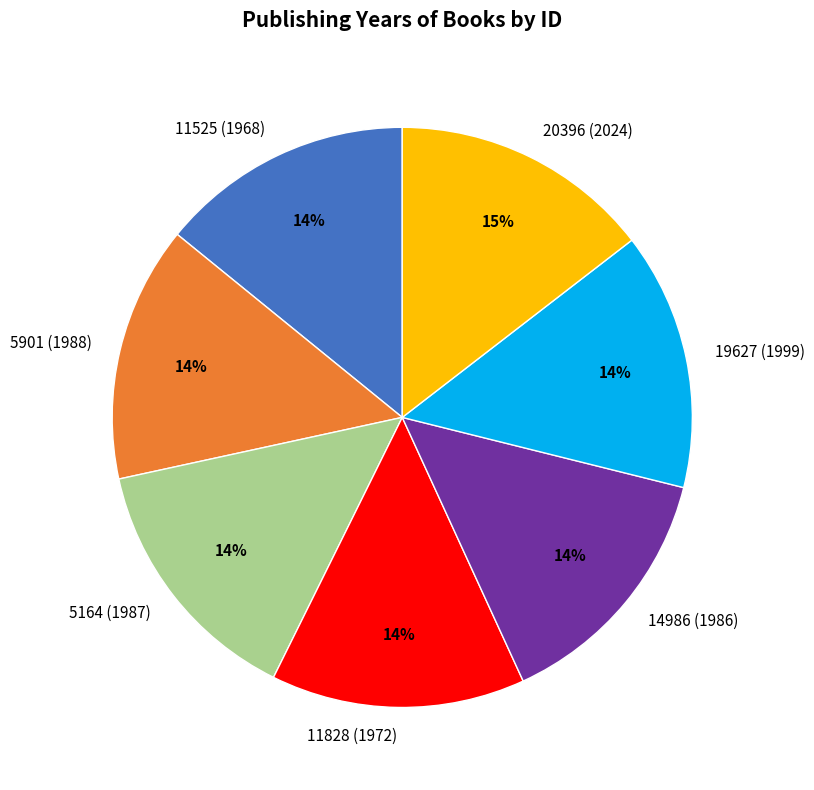

What is the ratio of the value at 19627 (1999) to the value at 5164 (1987)?

1.0